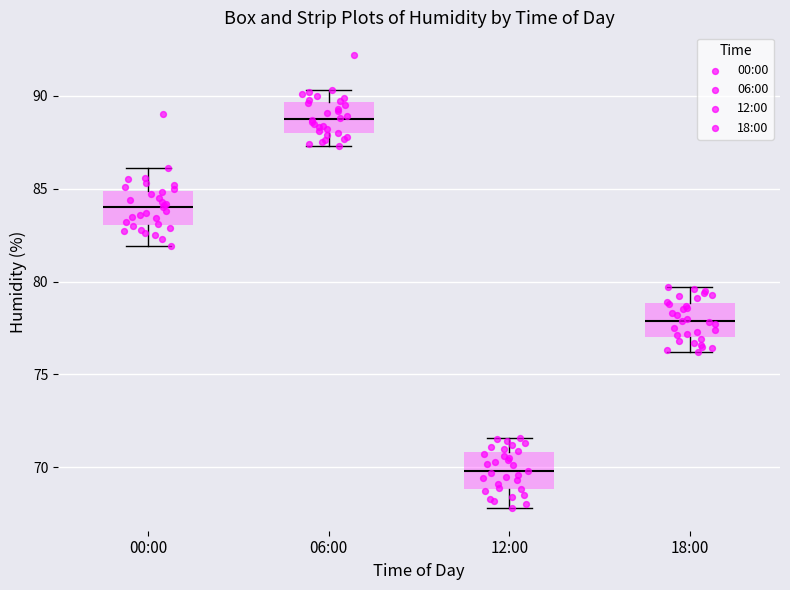

Reading left to right, read every box against the y-axis: the position of its median line, the range the box covers, and the ends of its whiskers. The values are not printed on the chart, so give them approximately, as read against the axis.

00:00: median 84.0, box 83.0 to 85.0, whiskers 82.0 to 86.0
06:00: median 89.0, box 88.0 to 89.5, whiskers 87.5 to 90.5
12:00: median 70.0, box 69.0 to 71.0, whiskers 68.0 to 71.5
18:00: median 78.0, box 77.0 to 79.0, whiskers 76.0 to 79.5